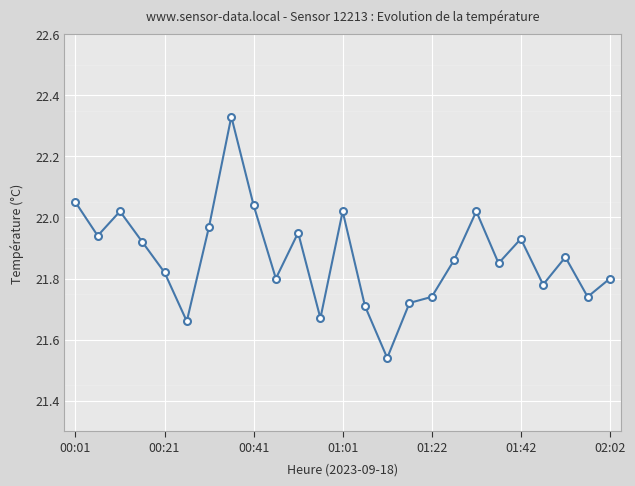

What is the sum of all values?

546.8